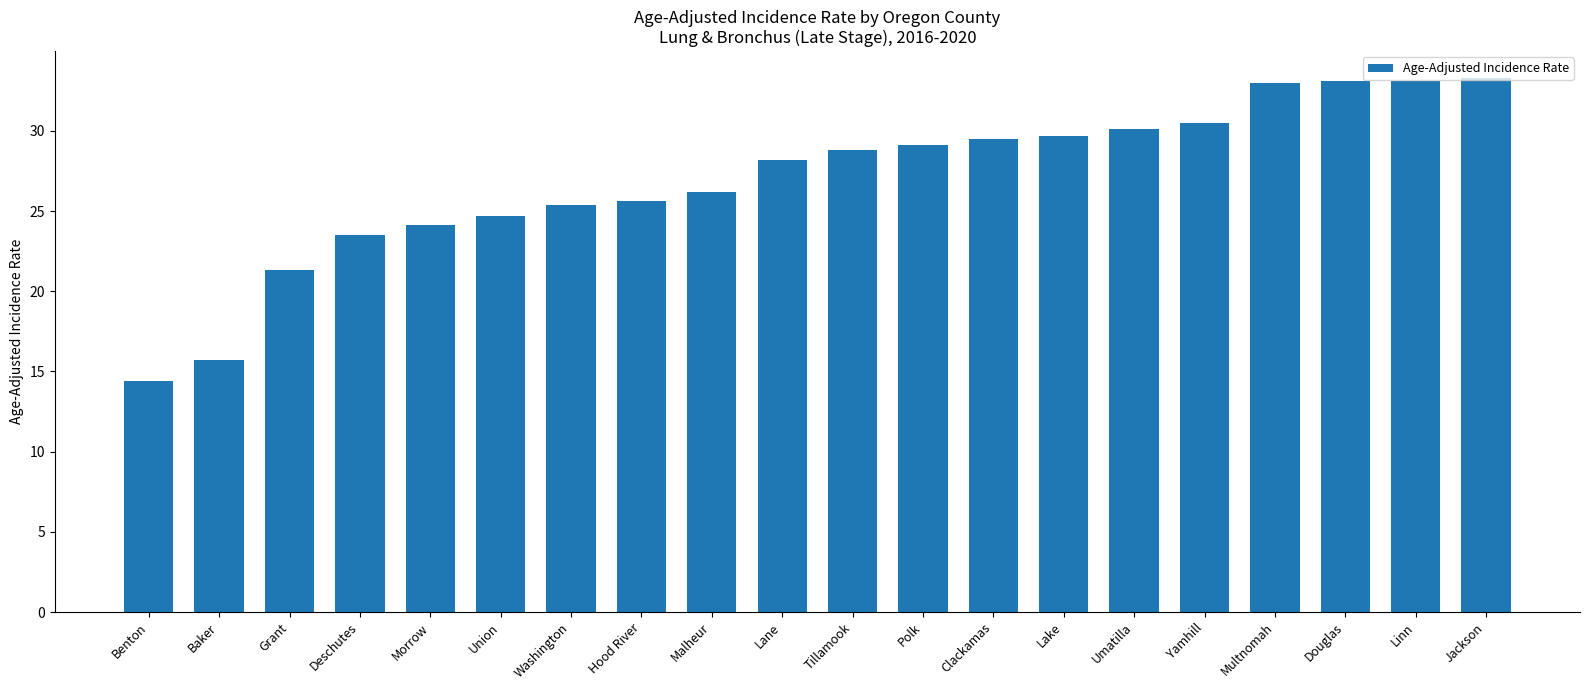

How many distinct data groups are displayed?

1